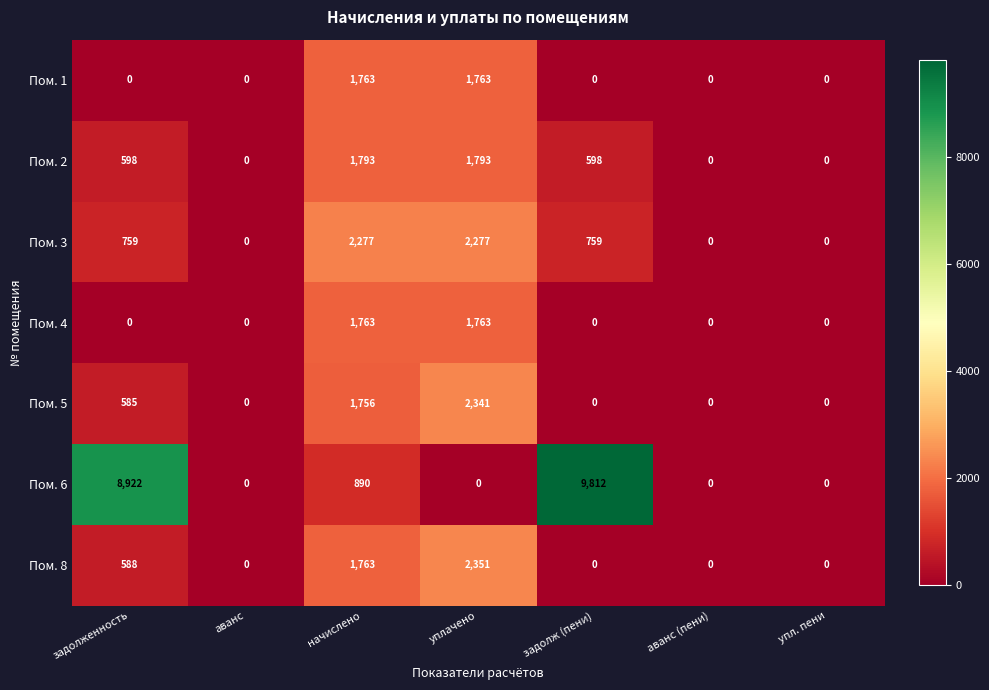

What is the average value of the Пом. 5 series?

669